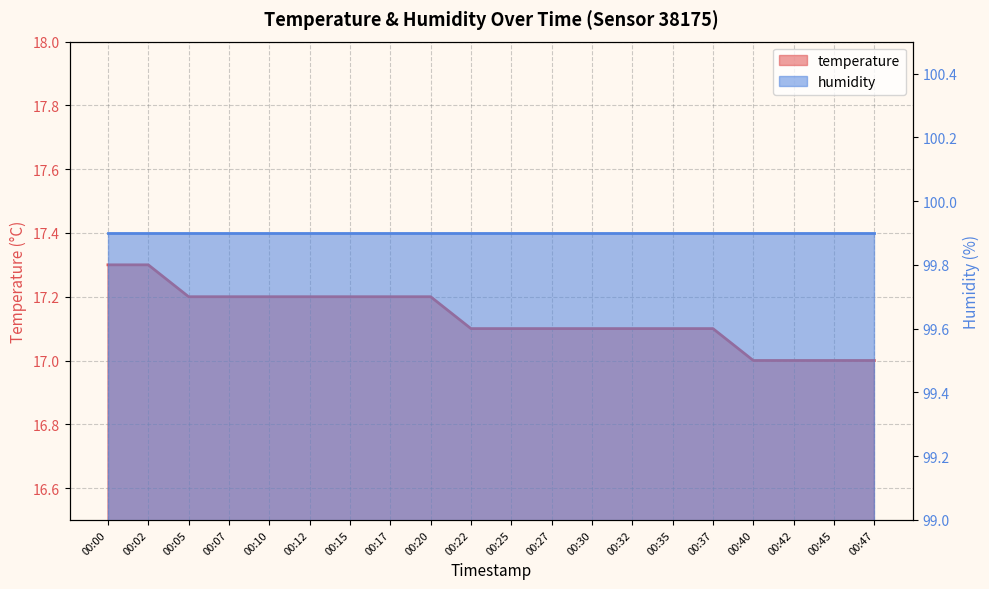

Is it true that the value at 00:45 is 28.5?

False